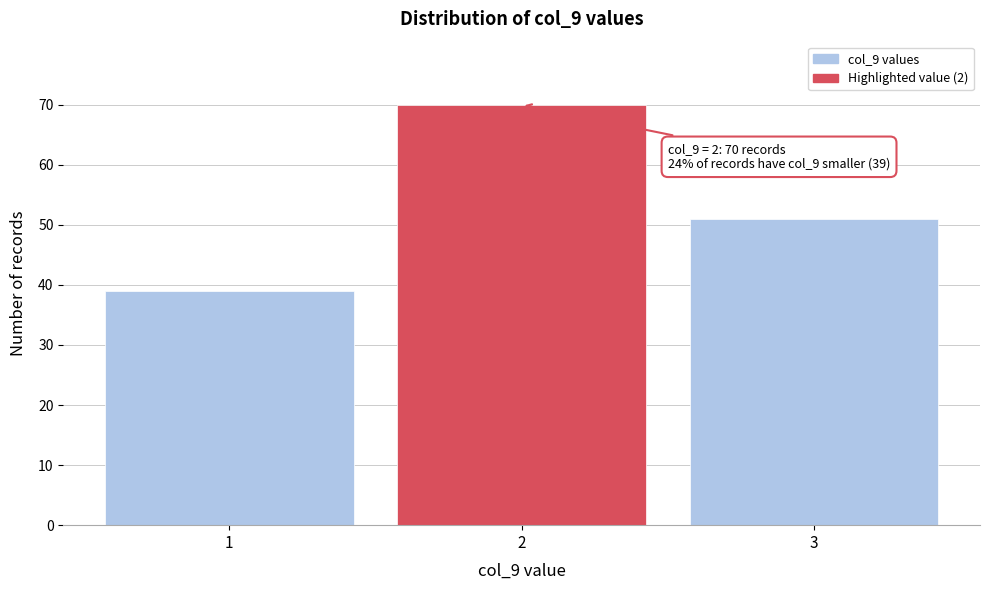

Reading left to right, transcribe all the data shown in this chart.

1=39	2=70	3=51